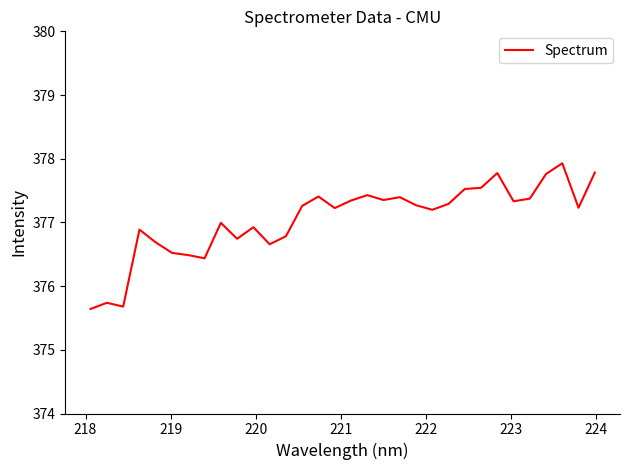

What is the greatest value displayed?

377.9